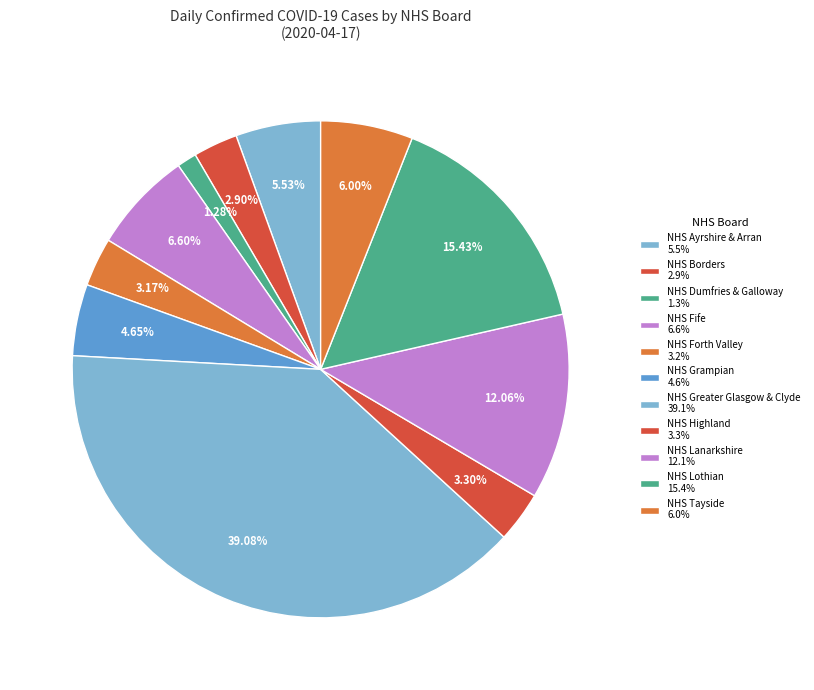

To the nearest percent, what is the difference between the NHS Greater Glasgow & Clyde and NHS Highland slice percentages?

36%